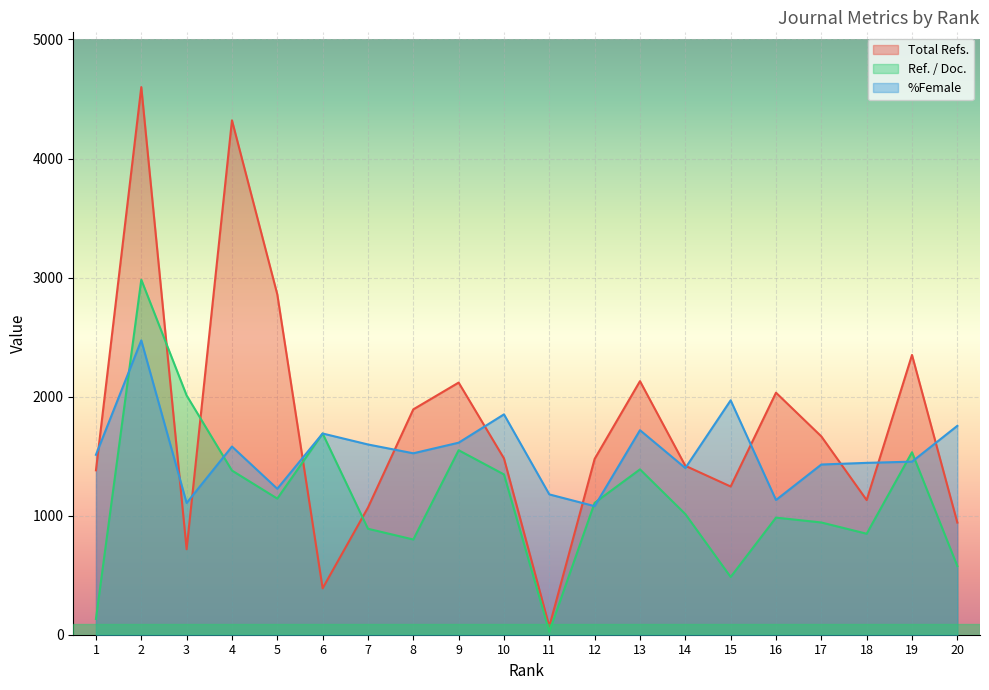

What is the lowest value of the Ref. / Doc. series?

24.9